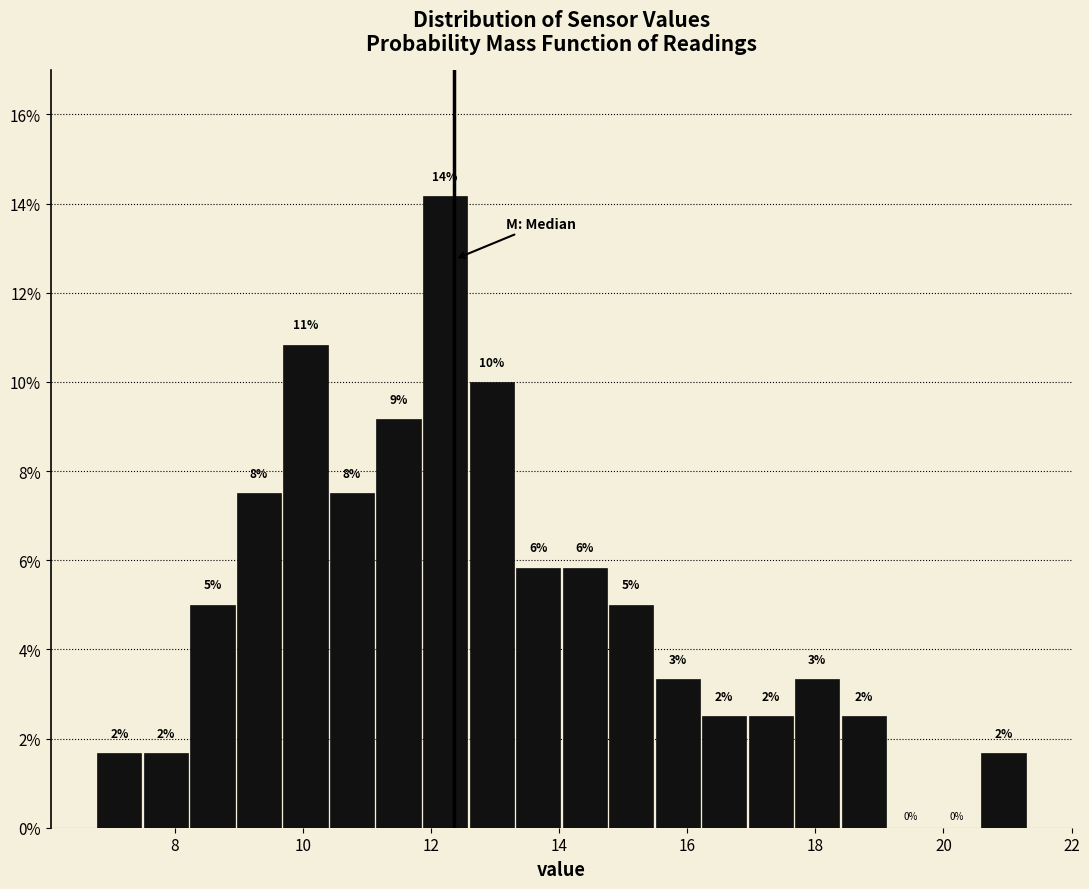

Read against the x-axis, roughly where is the centre of the tallest bar?

12.2